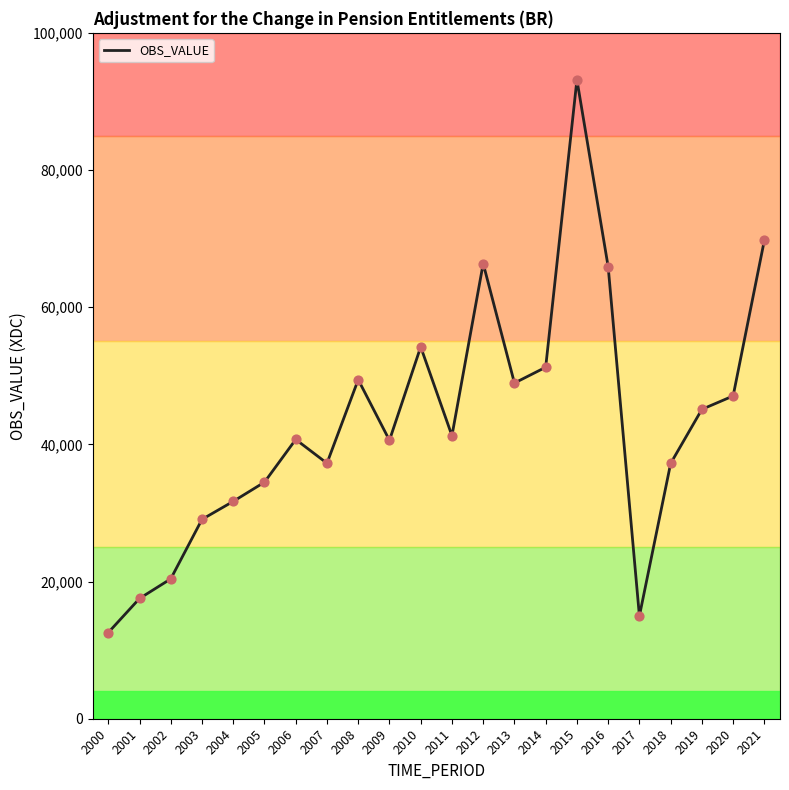

What is the change in value from 2009 to 2021?

+29175